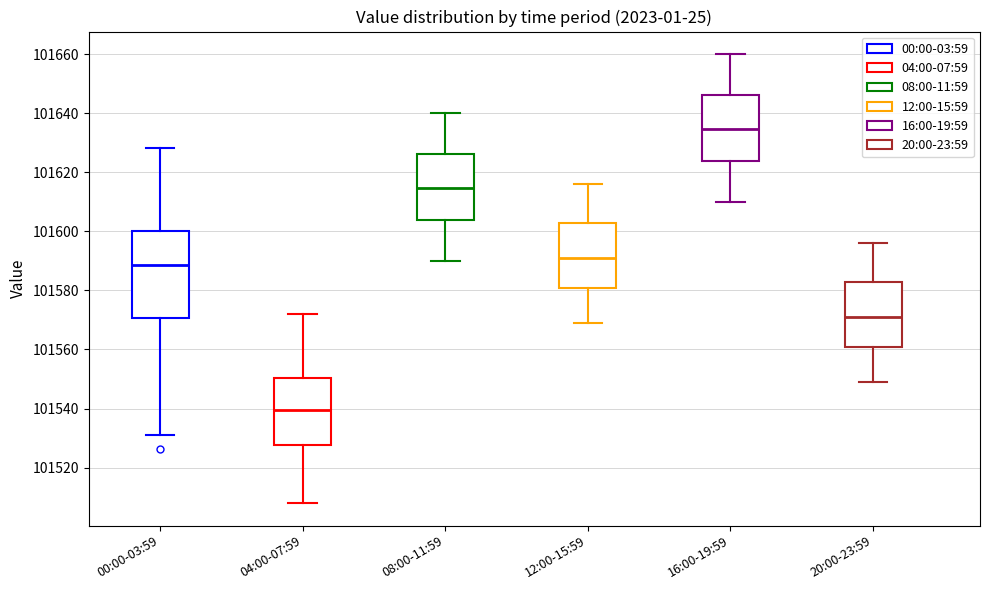

Where is the lower edge of the box for 08:00-11:59 on the y-axis? The values are not printed on the chart, so give them approximately, as read against the axis.

101604